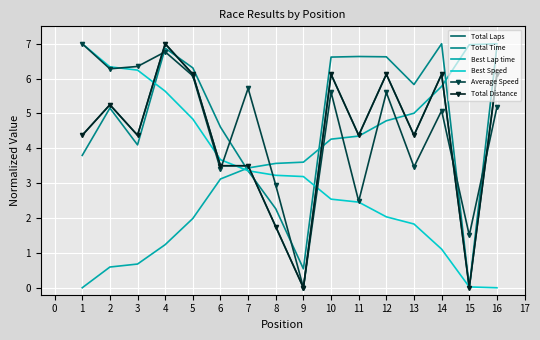

How many series are shown in this chart?

6